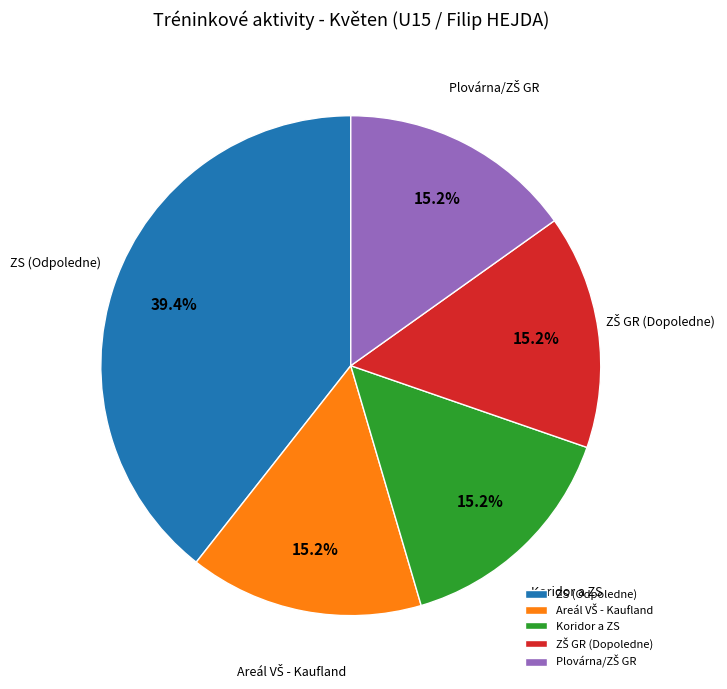

Which slice is the largest?

ZS (Odpoledne)